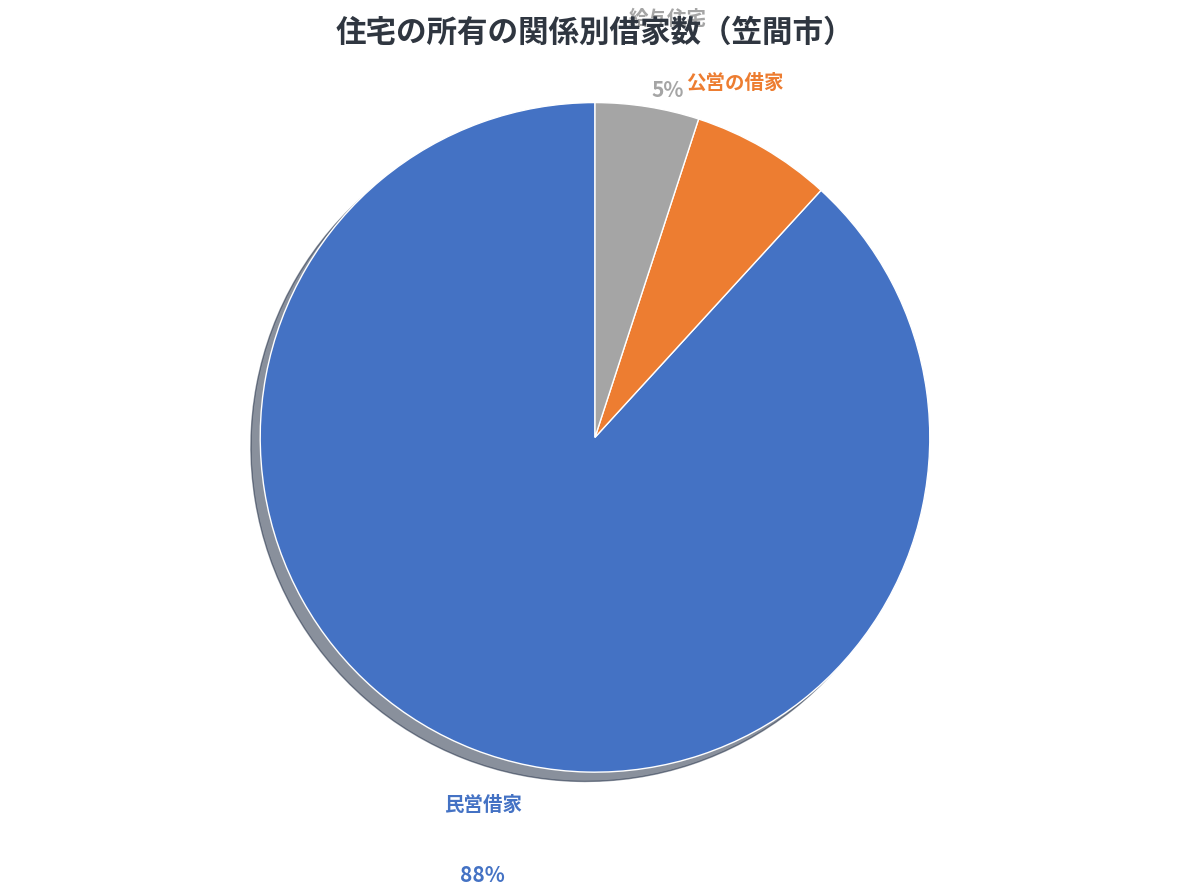

Approximately how many times larger is the value at 給与住宅 compared to 公営の借家?

0.7